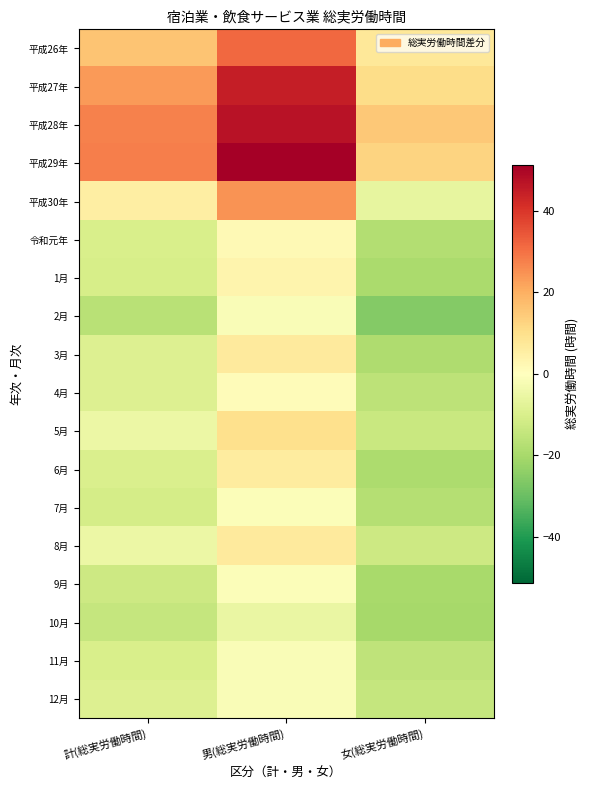

Which label corresponds to the smallest value in the chart?

女(総実労働時間)